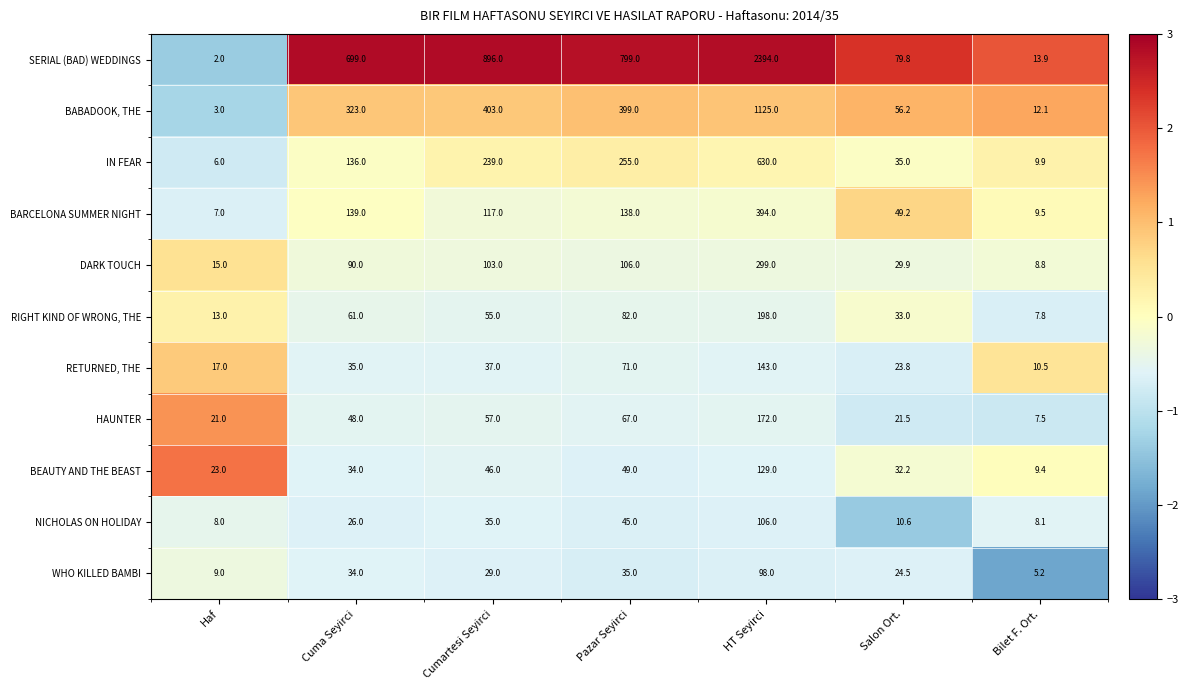

What is the difference between the WHO KILLED BAMBI values at Pazar Seyirci and Salon Ort.?

10.5